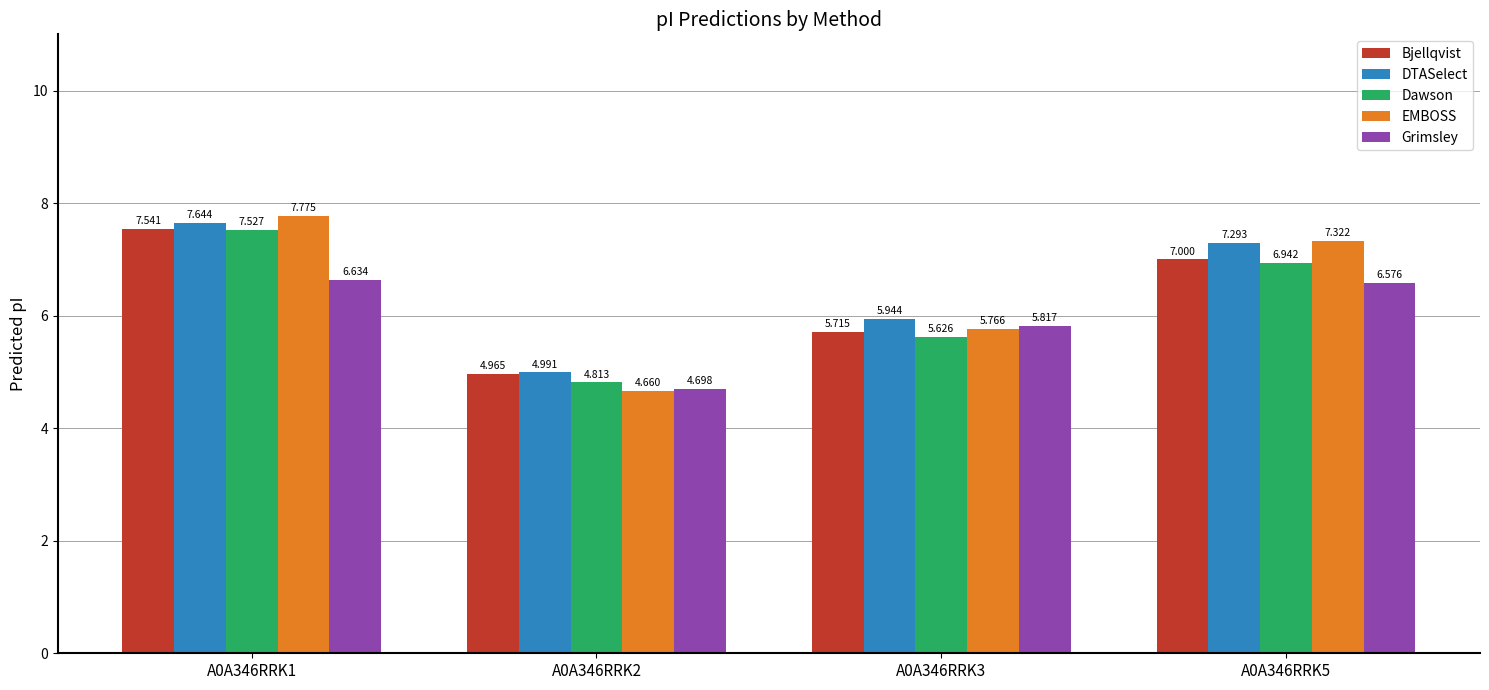

How many categories are shown in the chart?

4